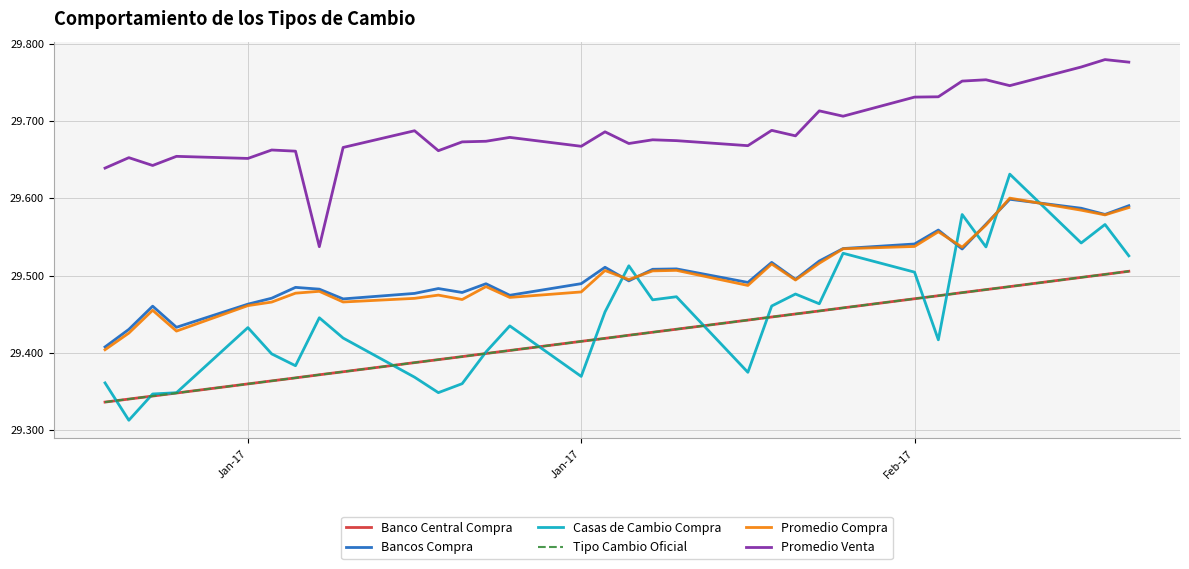

Is this an area chart (filled region under the line)?

No